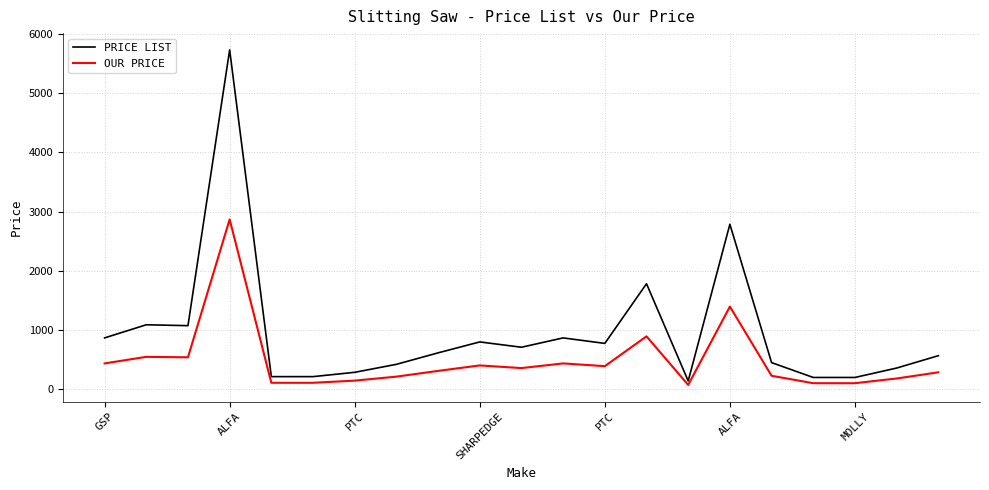

What is the difference between the maximum and minimum values in the PRICE LIST series?

5599.0